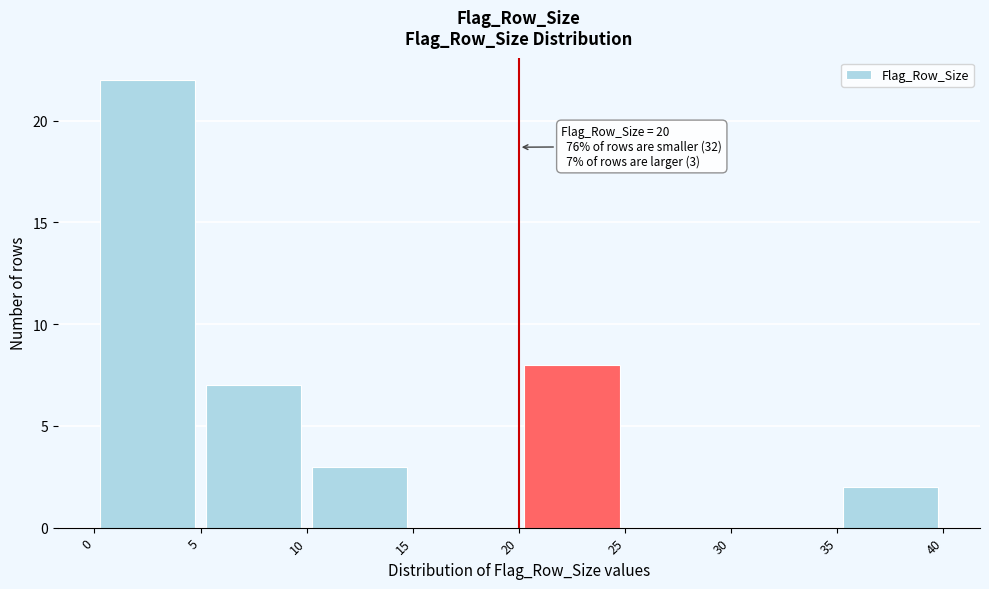

Which range on the x-axis has the tallest bar?

0 to 5